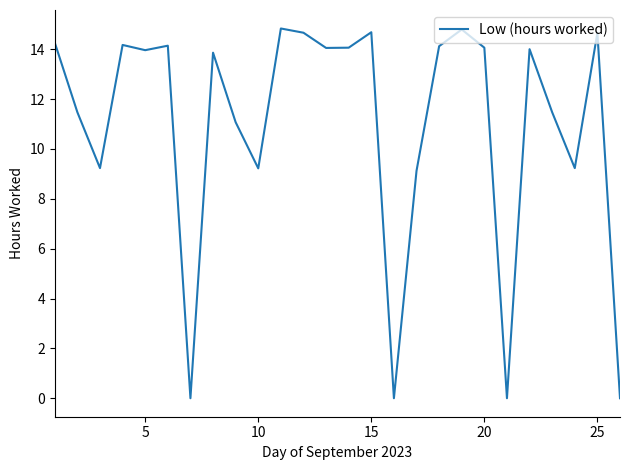

How many lines are shown in the chart?

1